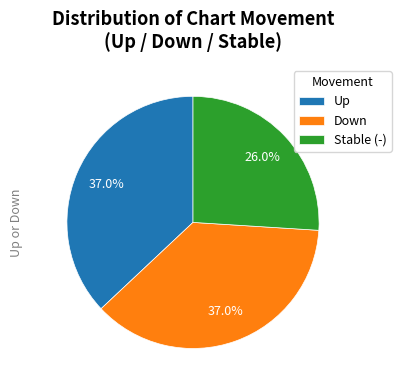

To the nearest percent, what is the difference between the largest and smallest slice percentages?

11%